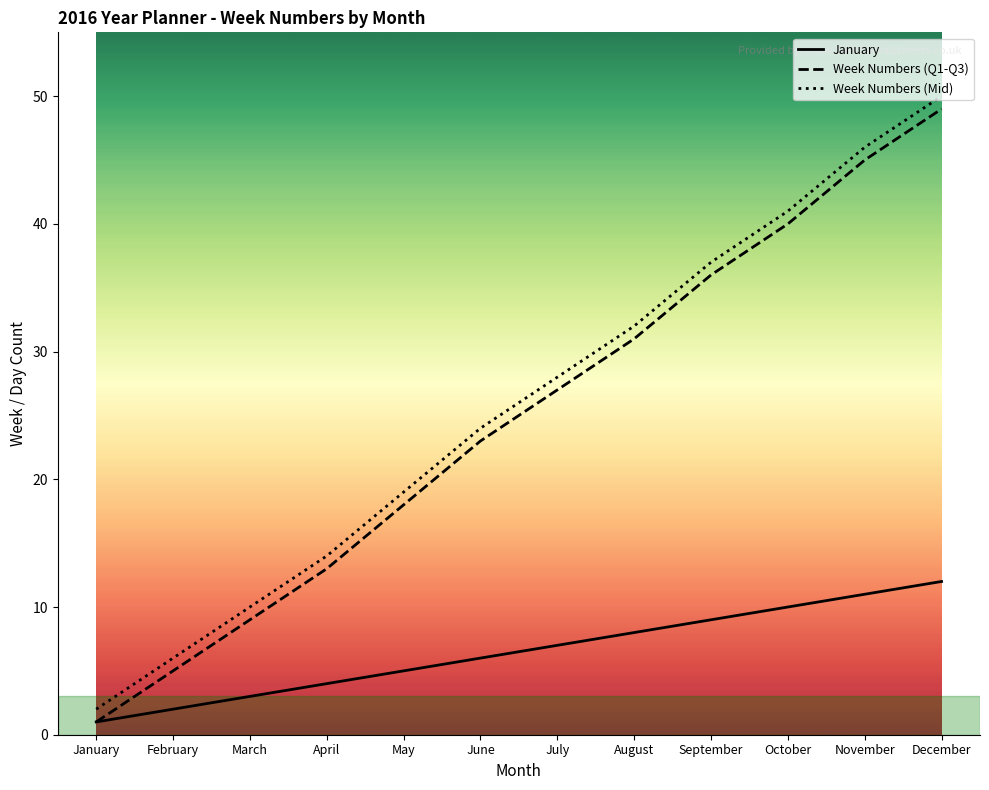

What value does the Week Numbers (Mid) series have at March?

10